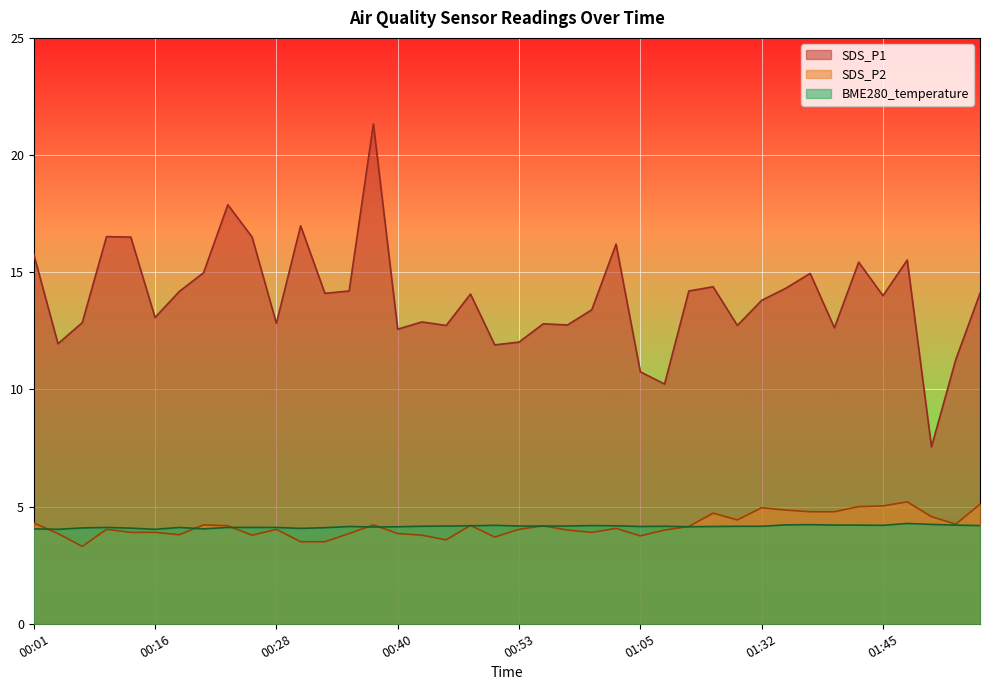

Between 00:38 and 00:50, which series saw the biggest shift?

SDS_P1